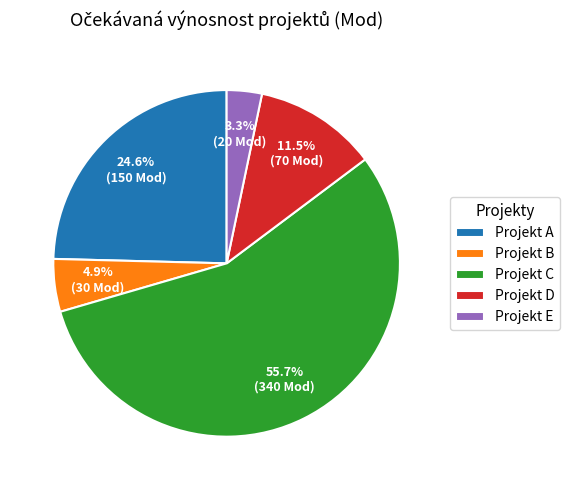

Count the number of slices in the pie.

5